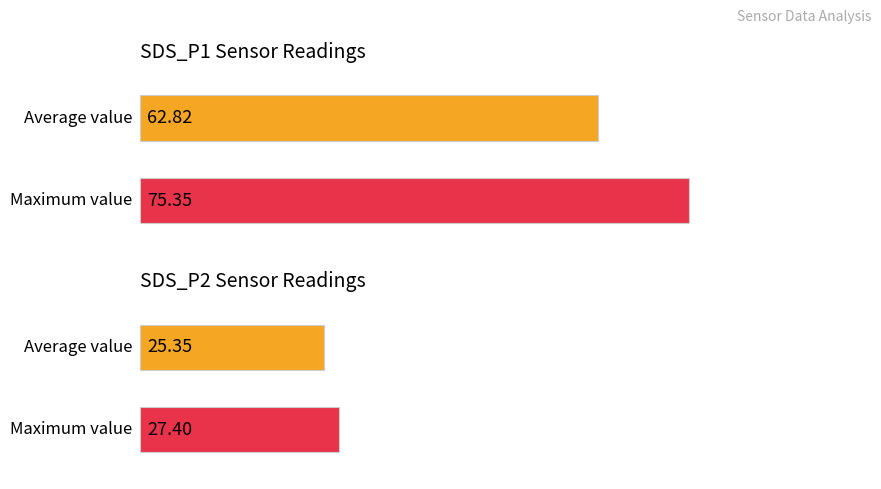

List the series in order of their peak value, lowest first.

SDS_P2, SDS_P1